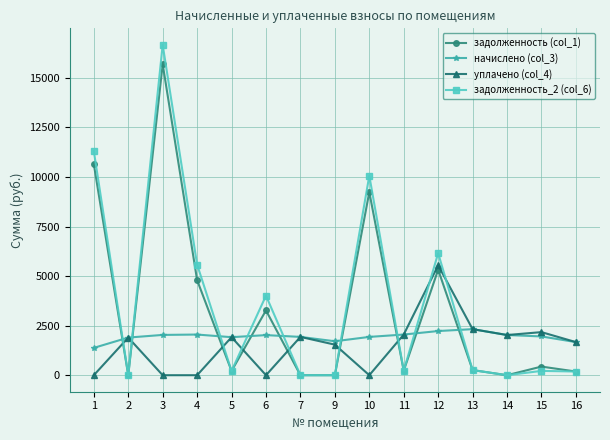

Which series has the largest range (max minus min)?

задолженность_2 (col_6)